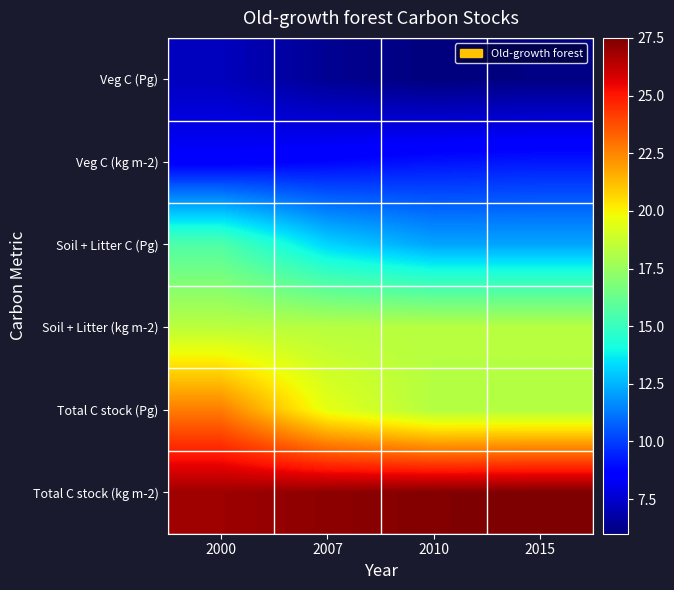

What is the difference between the highest and lowest values at 2000?

19.7